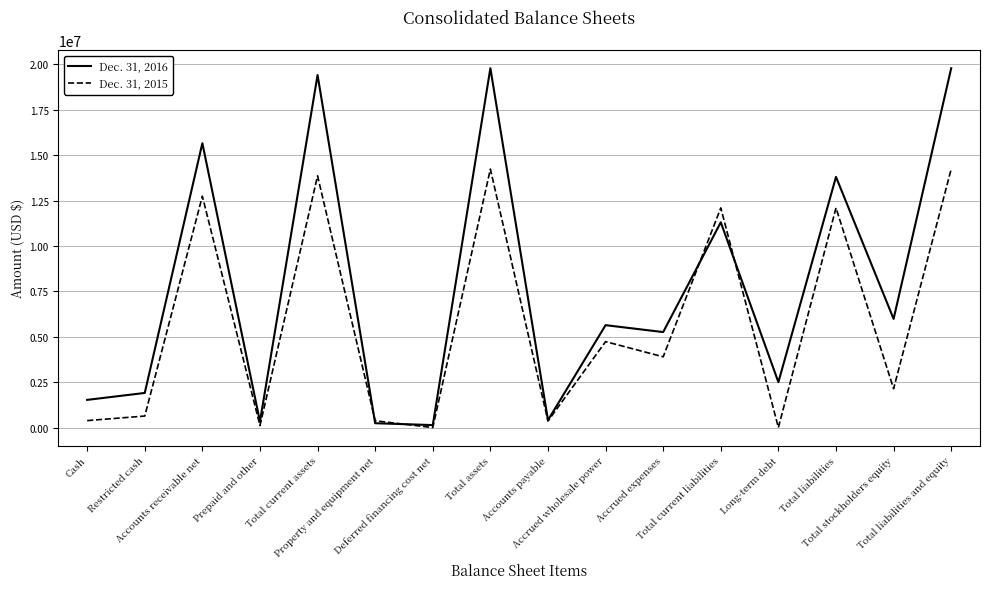

How many lines are shown in the chart?

2